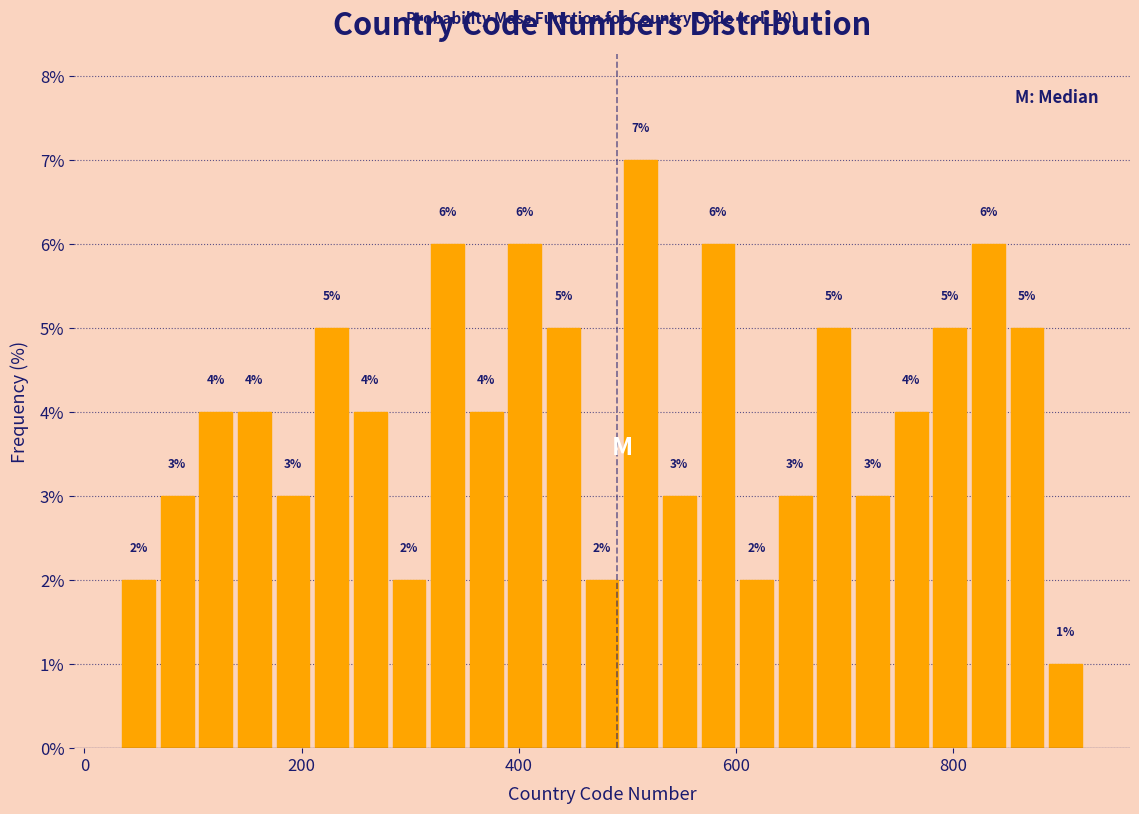

Around what value on the x-axis is the tallest bar? Give the approximate position of its centre, as read against the axis.

520